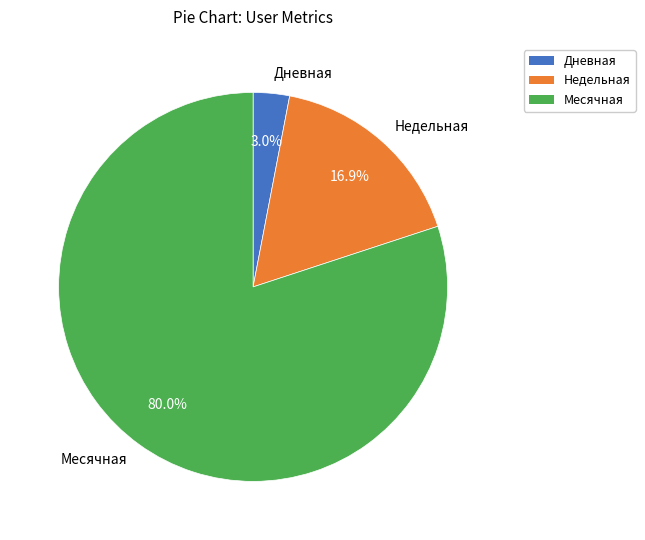

What is the total percentage of Месячная and Недельная?

97.0%